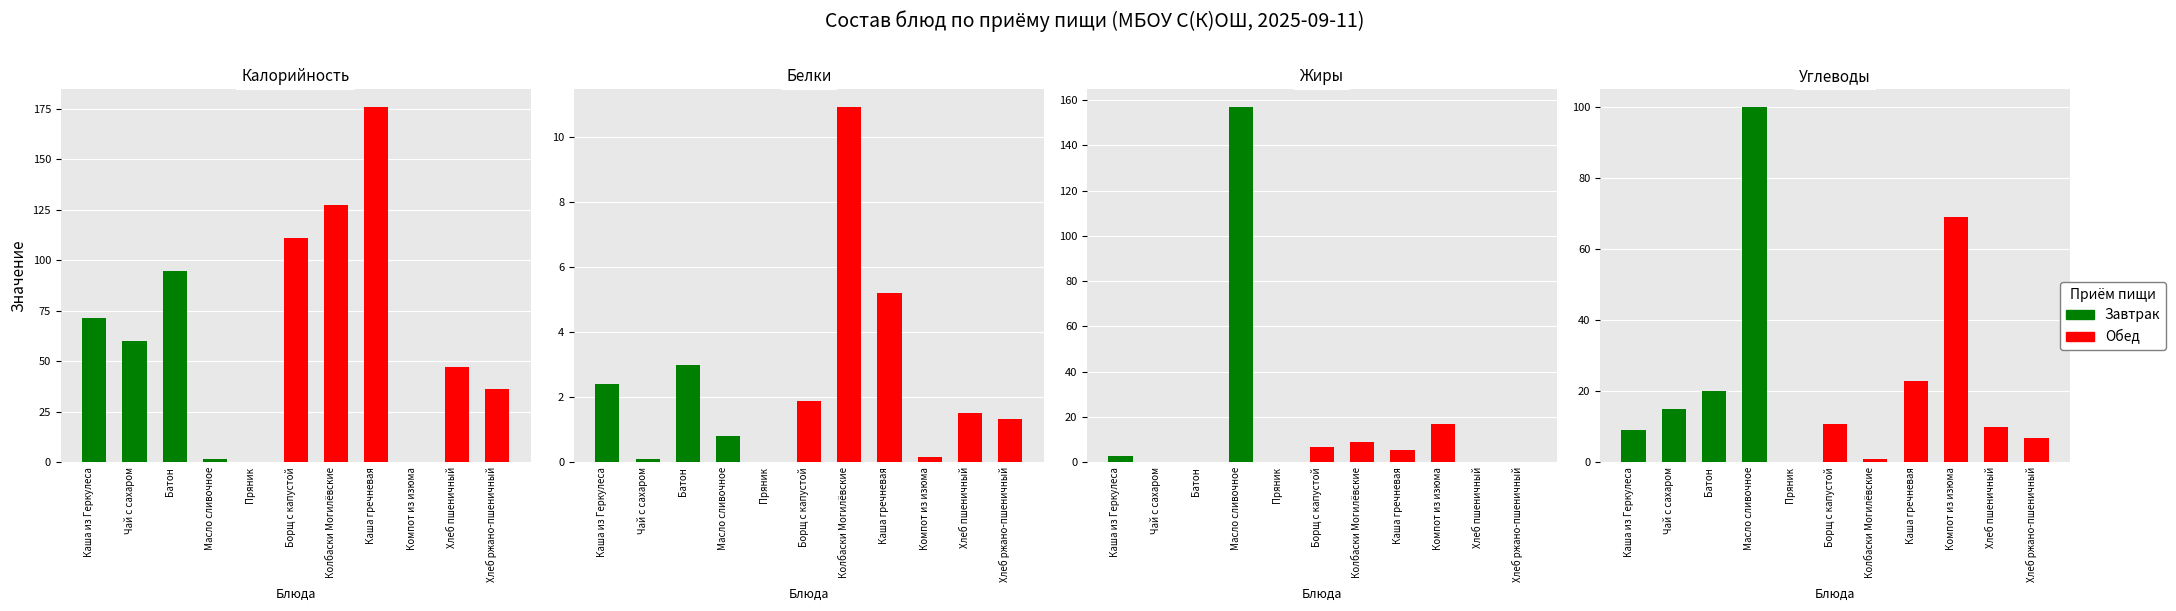

Reading right to left, list all the values displayed in this chart.

Калорийность: Хлеб ржано-пшеничный=36.2	Хлеб пшеничный=47.0	Компот из изюма=0.0	Каша гречневая=175.9	Колбаски Могилёвские=127.6	Борщ с капустой=111.1	Пряник=0.0	Масло сливочное=1.5	Батон=94.8	Чай с сахаром=60.0	Каша из Геркулеса=71.4
Белки: Хлеб ржано-пшеничный=1.3	Хлеб пшеничный=1.5	Компот из изюма=0.2	Каша гречневая=5.2	Колбаски Могилёвские=10.9	Борщ с капустой=1.9	Пряник=0.0	Масло сливочное=0.8	Батон=3.0	Чай с сахаром=0.1	Каша из Геркулеса=2.4
Жиры: Хлеб ржано-пшеничный=0.2	Хлеб пшеничный=0.1	Компот из изюма=17.1	Каша гречневая=5.3	Колбаски Могилёвские=8.8	Борщ с капустой=6.7	Пряник=0.0	Масло сливочное=157.0	Батон=0.3	Чай с сахаром=0.0	Каша из Геркулеса=2.8
Углеводы: Хлеб ржано-пшеничный=6.8	Хлеб пшеничный=9.9	Компот из изюма=69.0	Каша гречневая=22.8	Колбаски Могилёвские=1.1	Борщ с капустой=10.8	Пряник=0.0	Масло сливочное=100.0	Батон=20.1	Чай с сахаром=15.0	Каша из Геркулеса=9.1